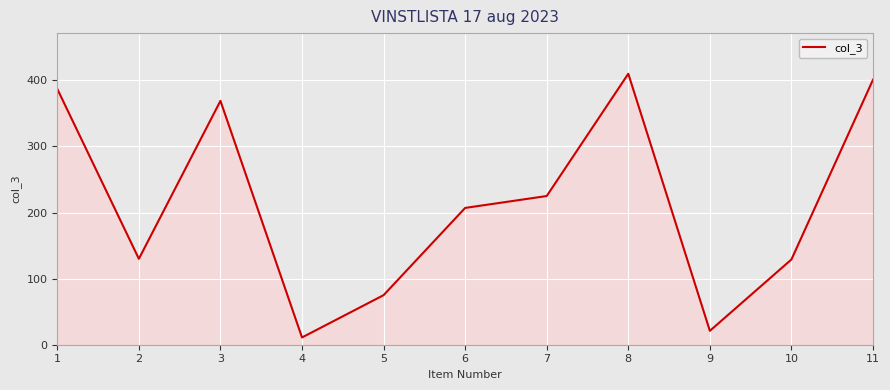

Is it true that the value at 2 is 197?

False